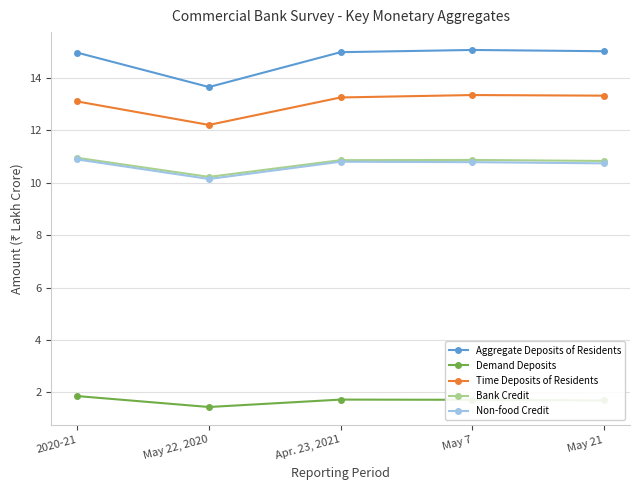

Which series has the largest total across all categories?

Aggregate Deposits of Residents